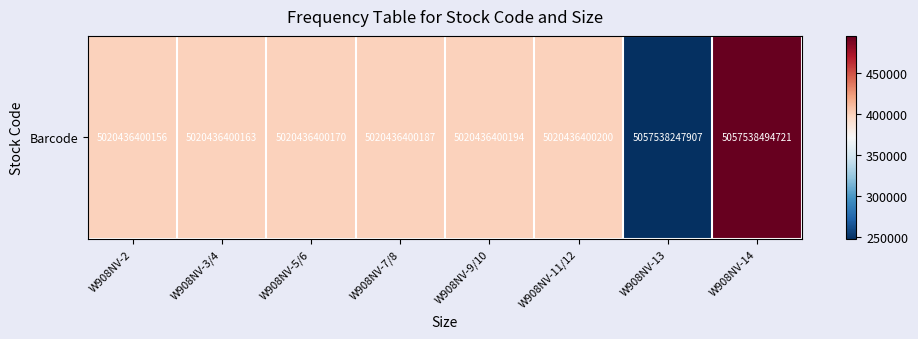

What is the difference between the values at W908NV-13 and W908NV-11/12?

152293